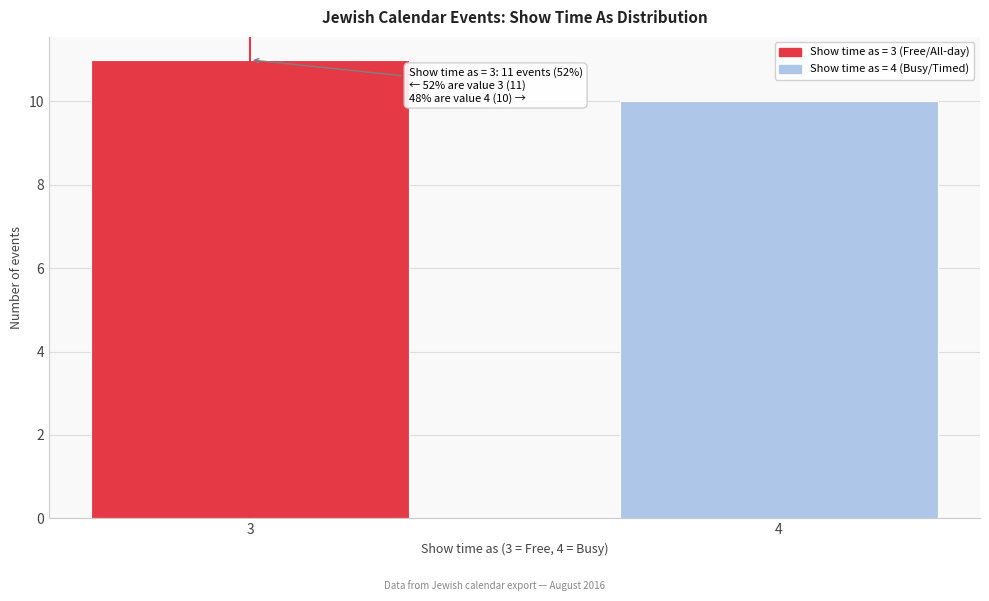

Reading left to right, list all the values displayed in this chart.

3=11	4=10